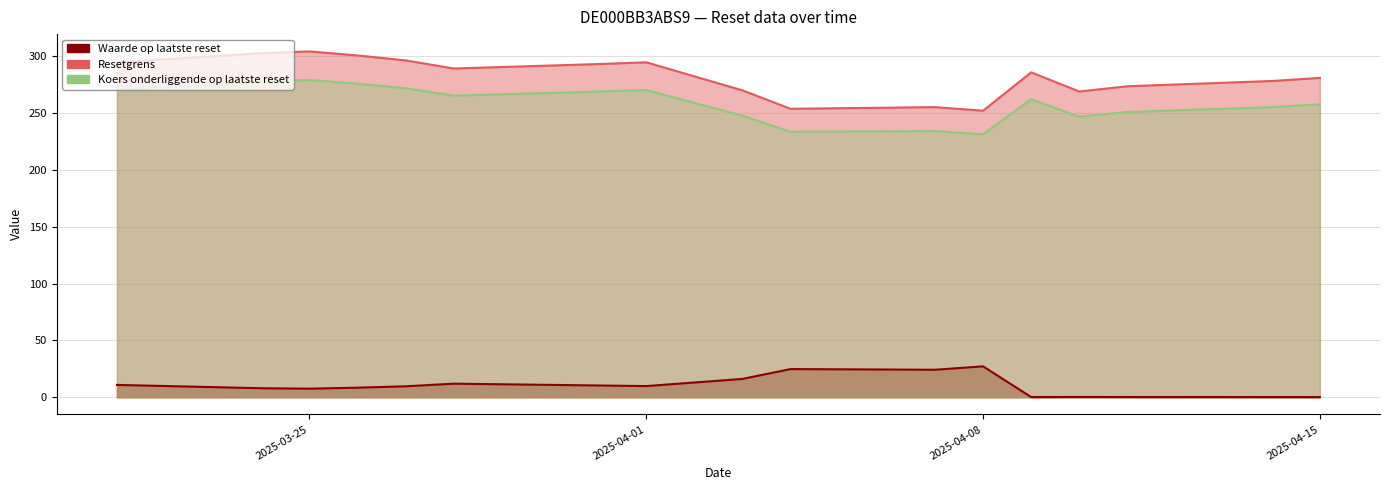

How many interior local peaks does the Waarde op laatste reset series have?

4